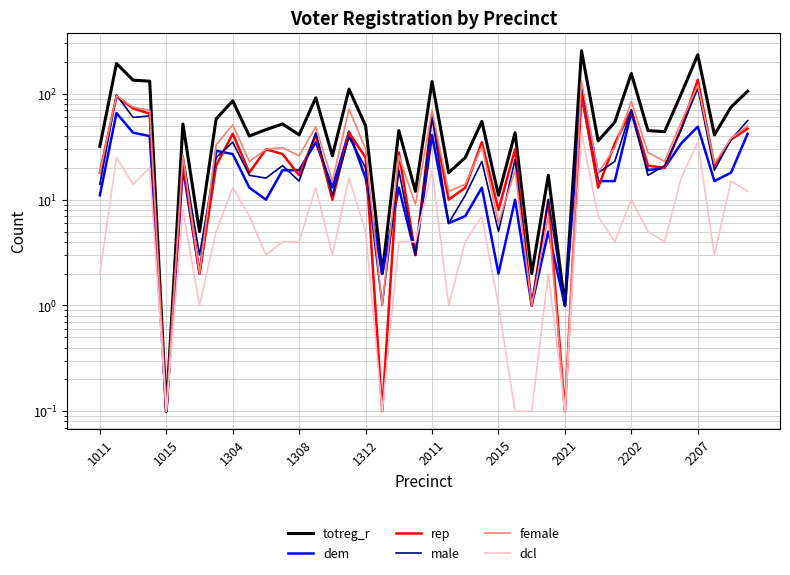

What is the sum of all rep values?

1300.3